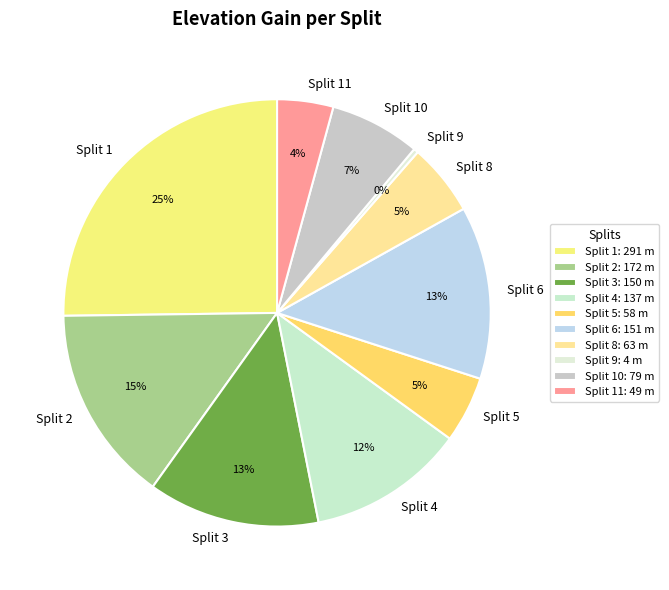

Is it true that Split 6 is 13% of the pie?

True